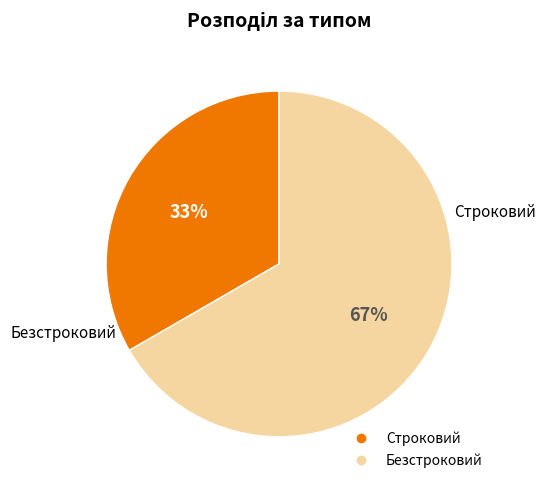

Is it true that Безстроковий is 67% of the pie?

True